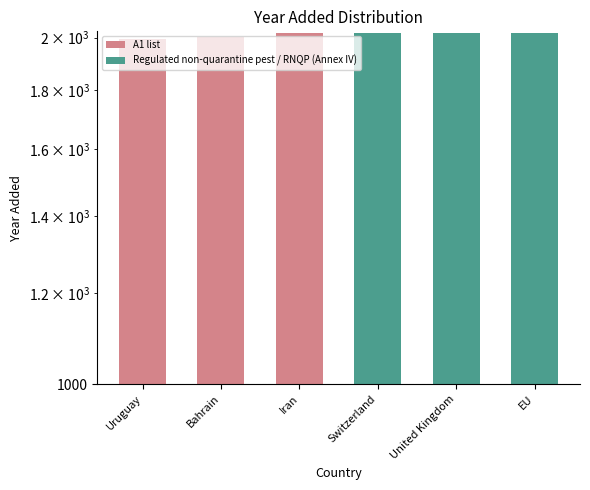

Between Bahrain and Iran, which is larger?

Iran